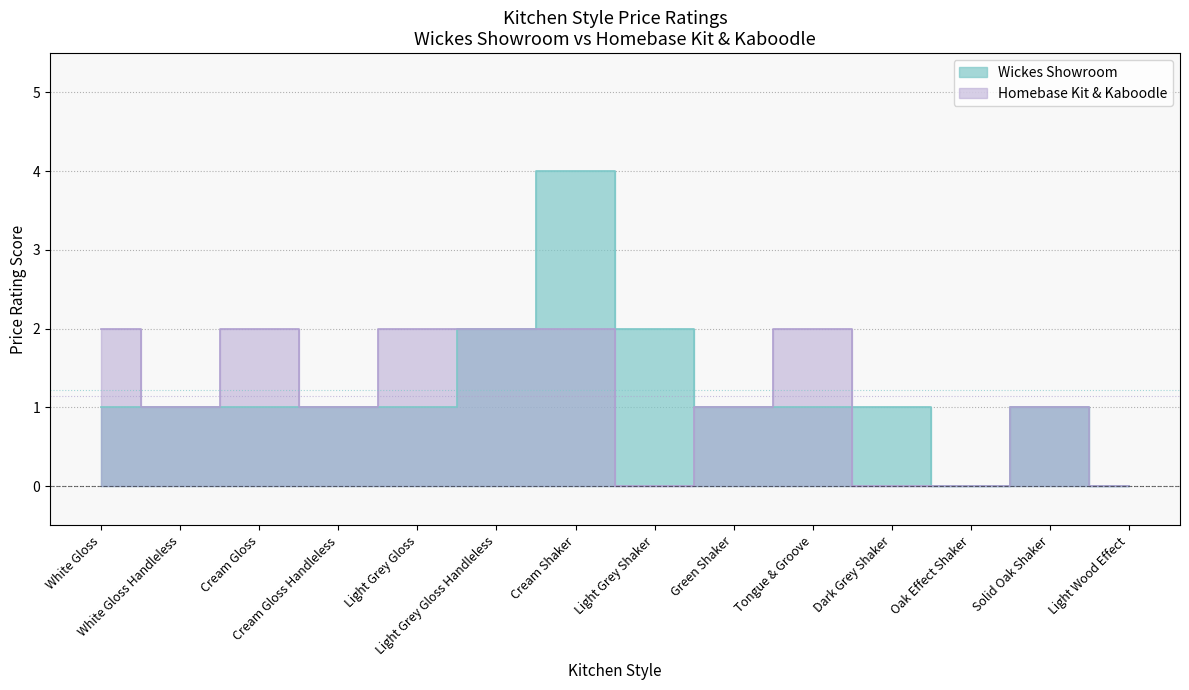

What is the sum of the Wickes Showroom values at White Gloss Handleless and Cream Shaker?

5